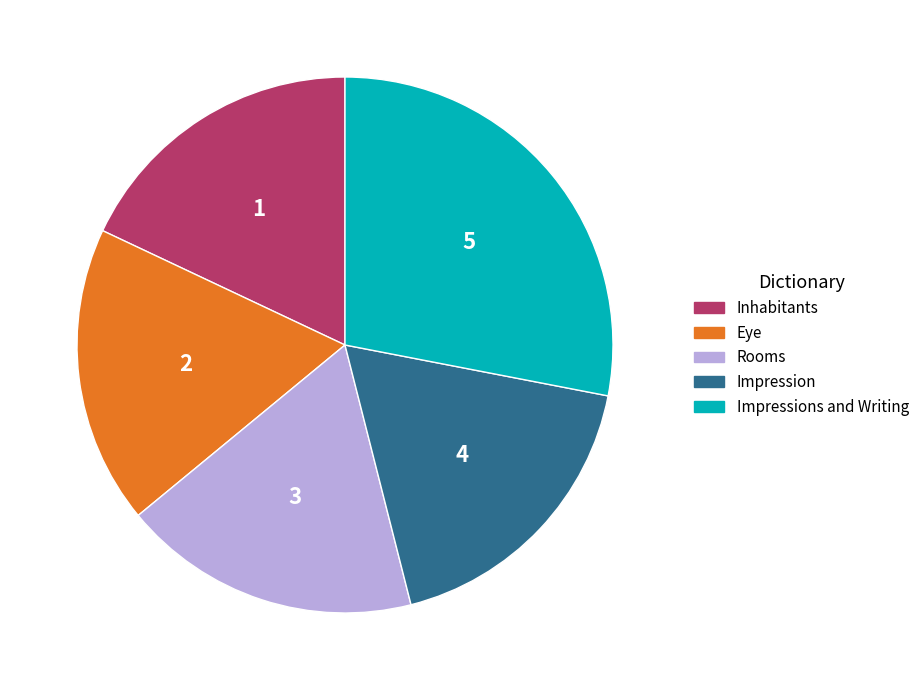

Is the sum of Rooms and Inhabitants greater than half?

No